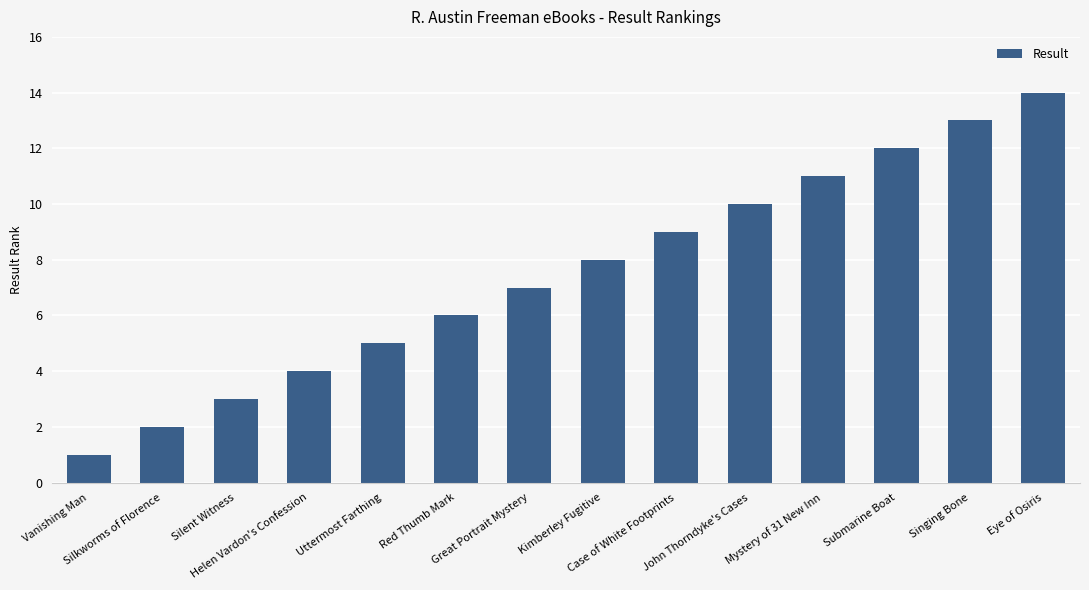

What is the ratio of the value at Uttermost Farthing to the value at Submarine Boat?

0.4